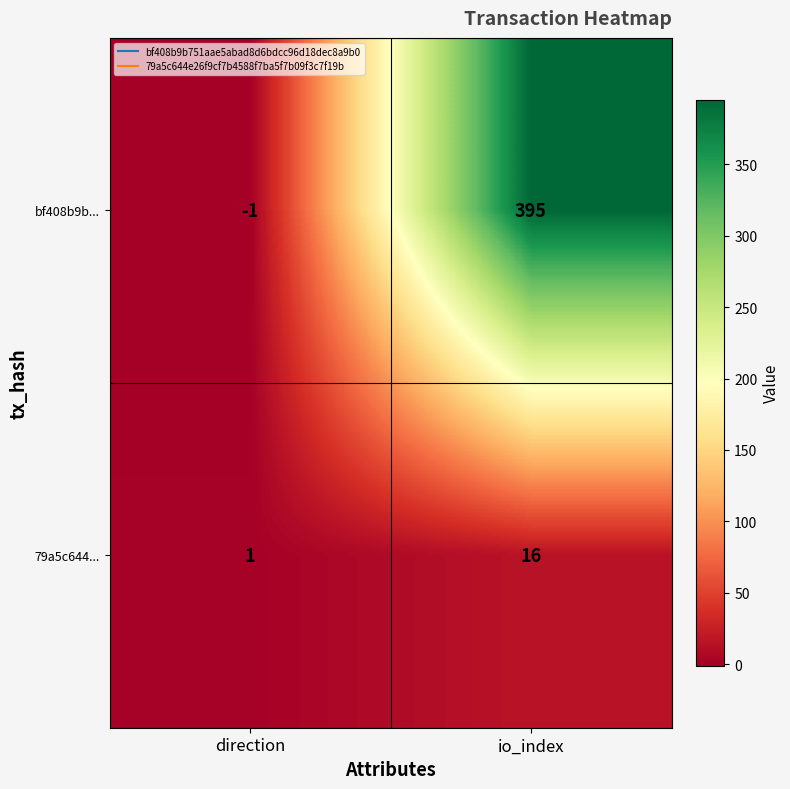

Where is 79a5c644... nearest to the value 8?

direction